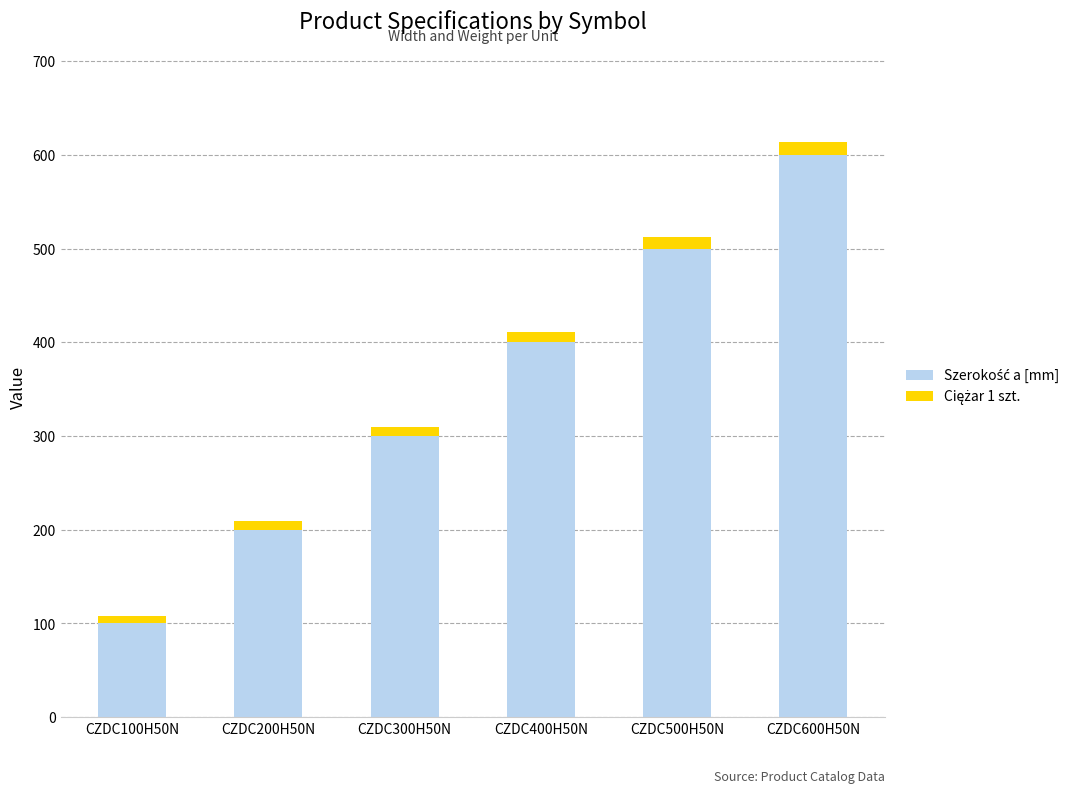

At which category is the sum across all series the highest?

CZDC600H50N